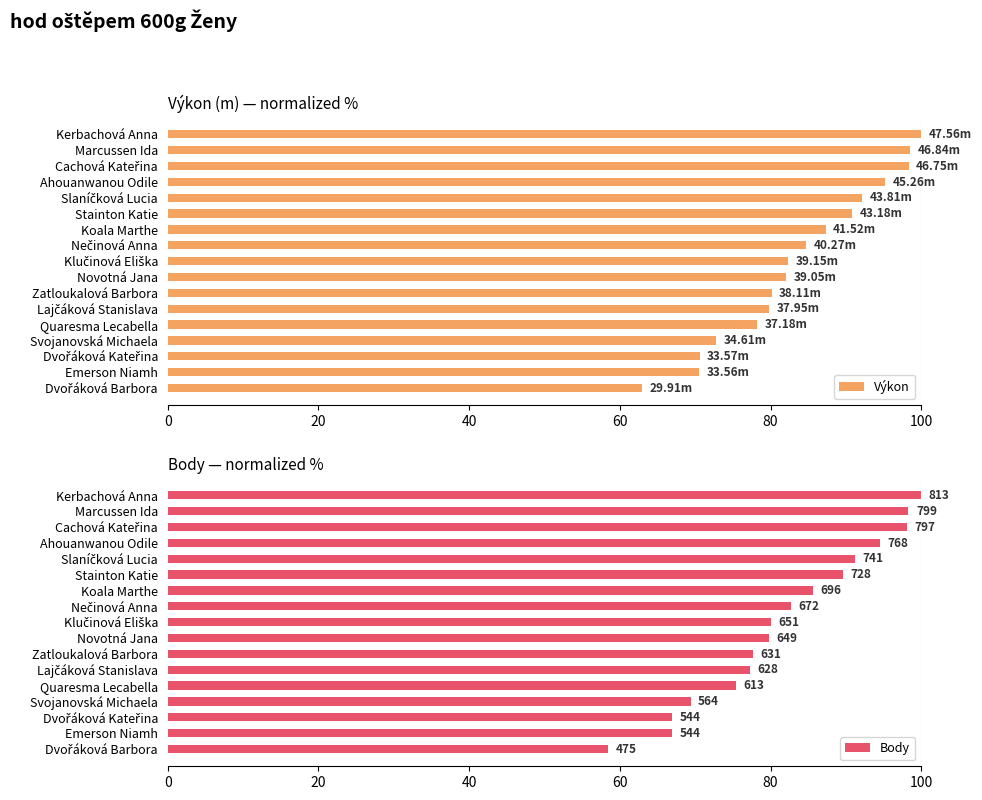

What is the sum of all Výkon values?

1426.2